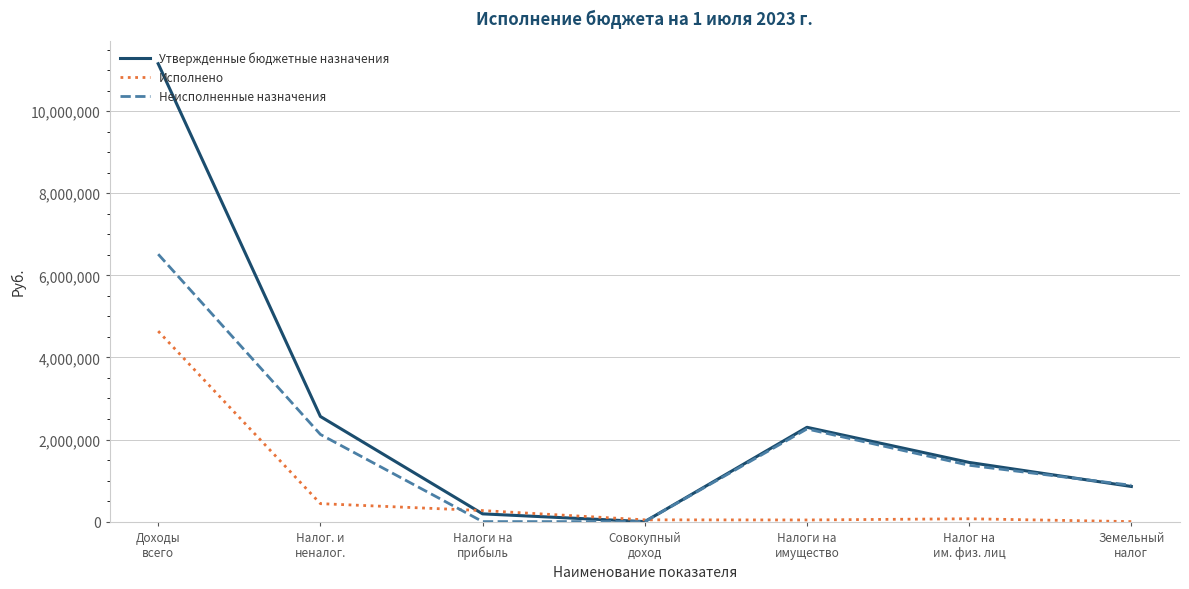

List the series in order of their overall mean, lowest first.

Исполнено, Неисполненные назначения, Утвержденные бюджетные назначения